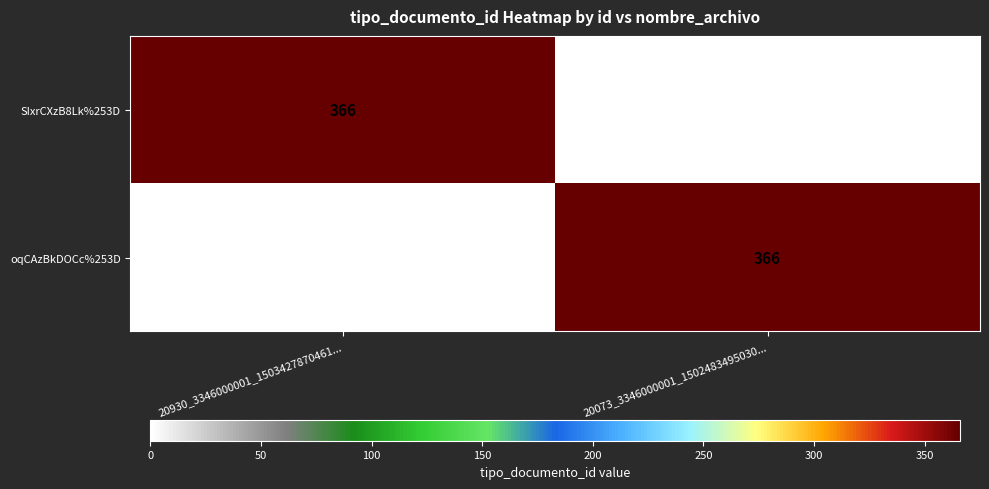

What is the difference between the highest and lowest values at 20073_3346000001_1502483495030...?

366